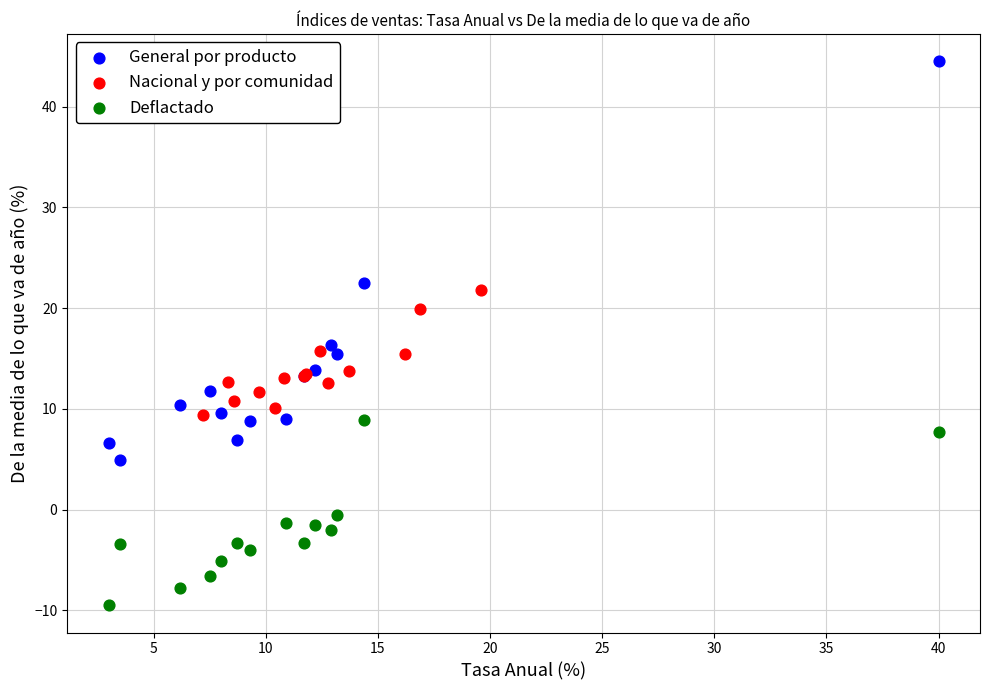

Which series contains the highest Y value?

General por producto